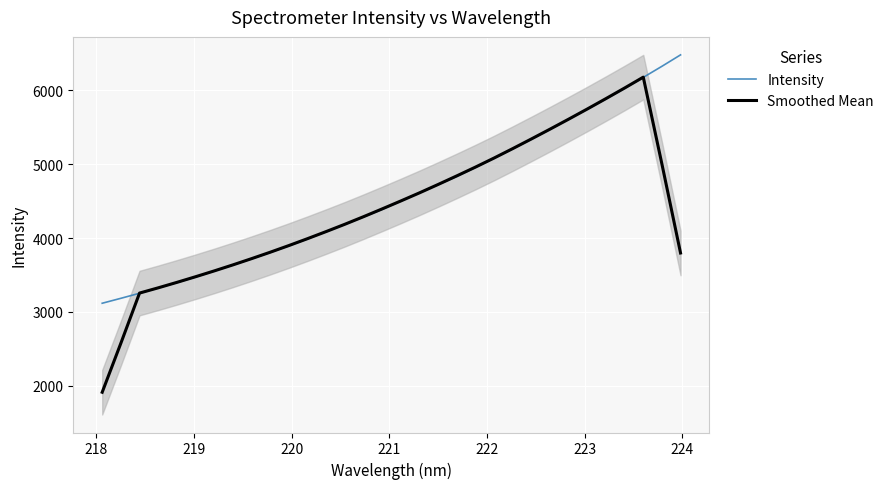

What is the maximum value for Intensity?

6482.3